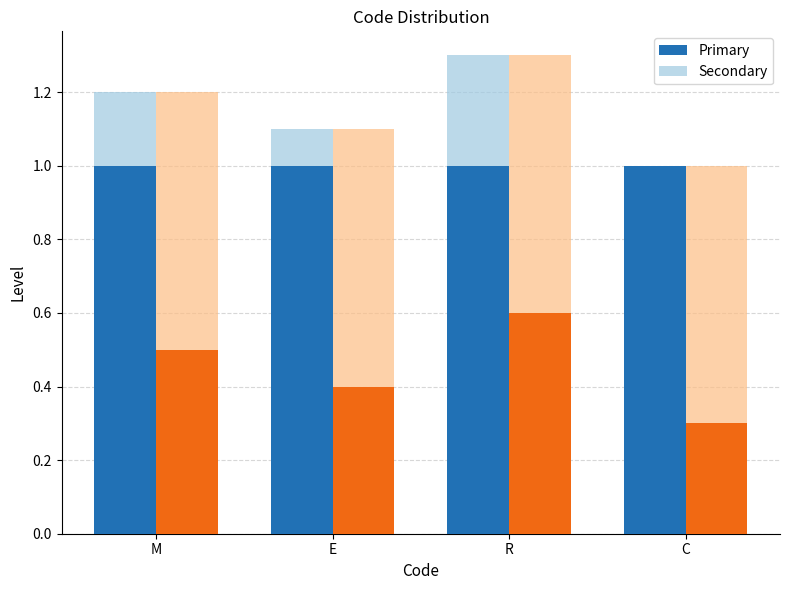

Which label corresponds to the smallest value in the chart?

C